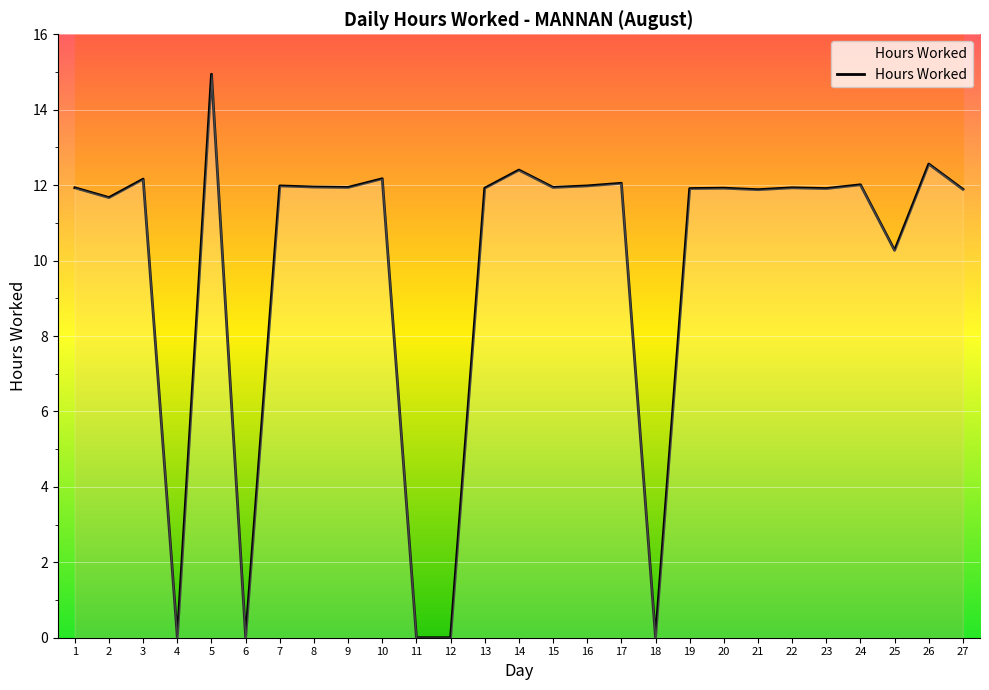

What is the maximum value shown in the chart?

14.9